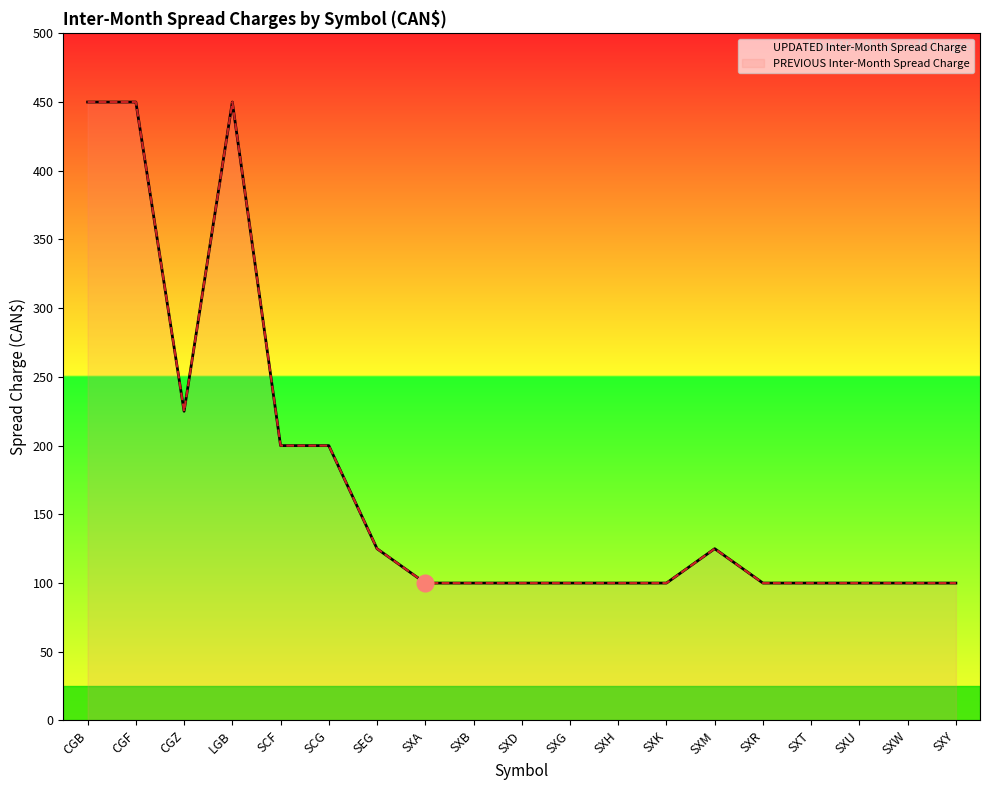

What is the difference between the maximum and minimum values in the UPDATED Inter-Month Spread Charge series?

350